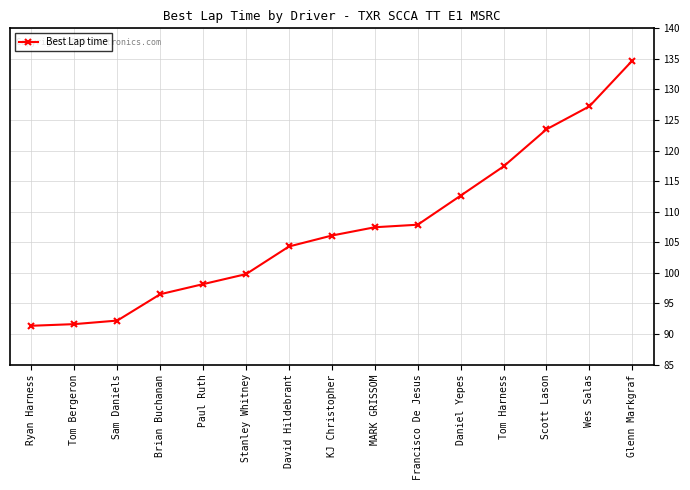

Reading left to right, extract all data points from this chart.

91.3	91.6	92.2	96.5	98.2	99.8	104.3	106.1	107.5	107.9	112.6	117.4	123.5	127.2	134.7